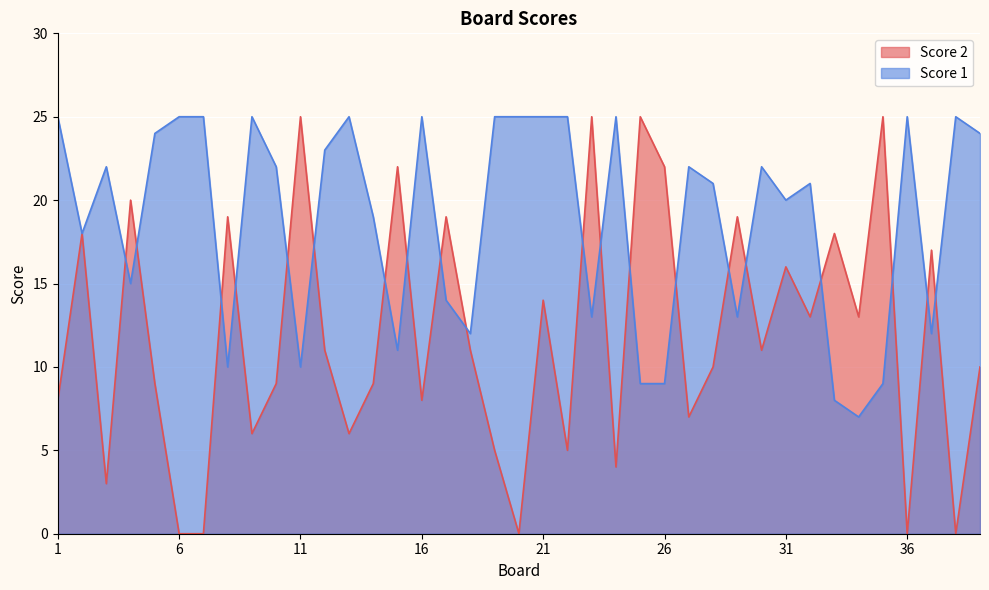

How many distinct data groups are displayed?

2